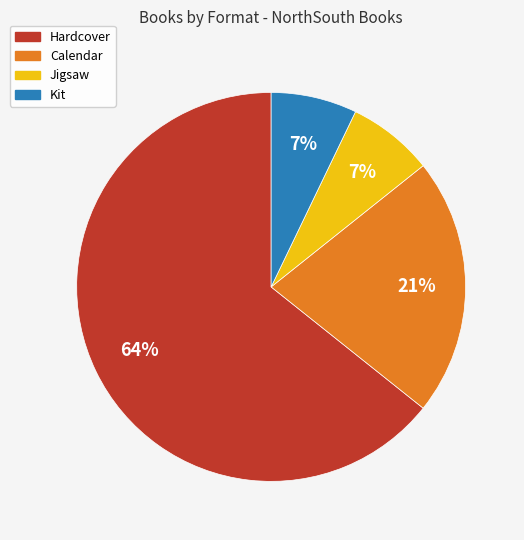

Is there any slice that represents more than half of the pie?

Yes